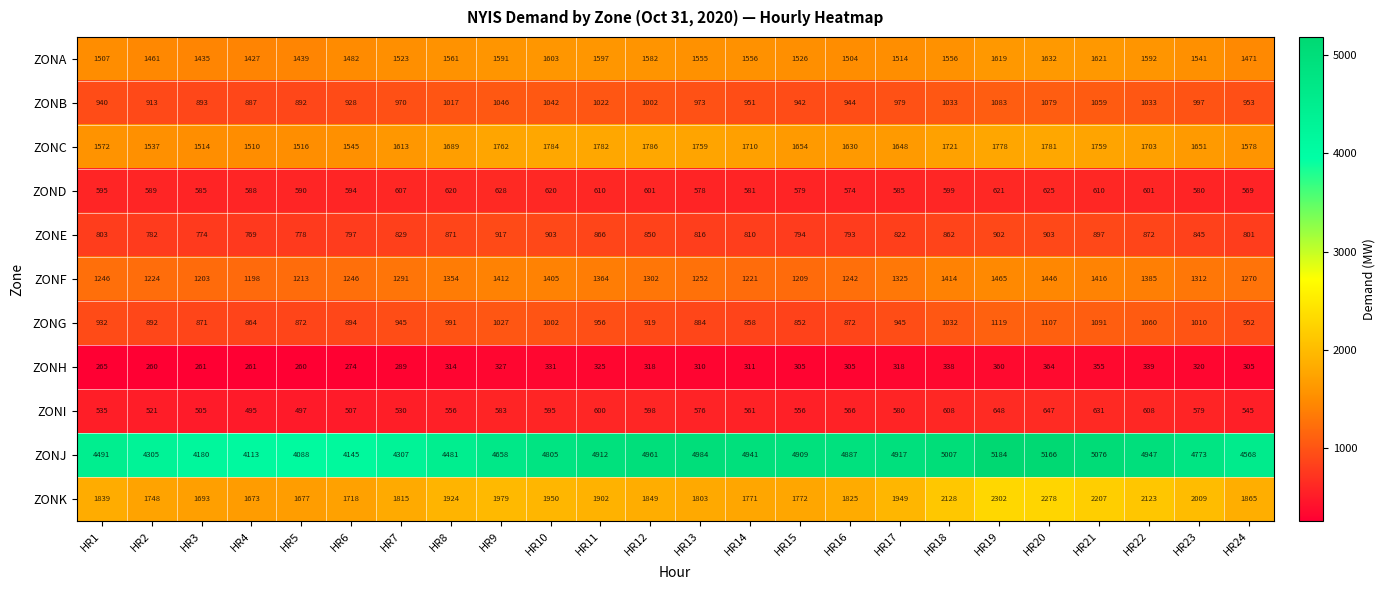

Which label corresponds to the largest value in the chart?

HR19